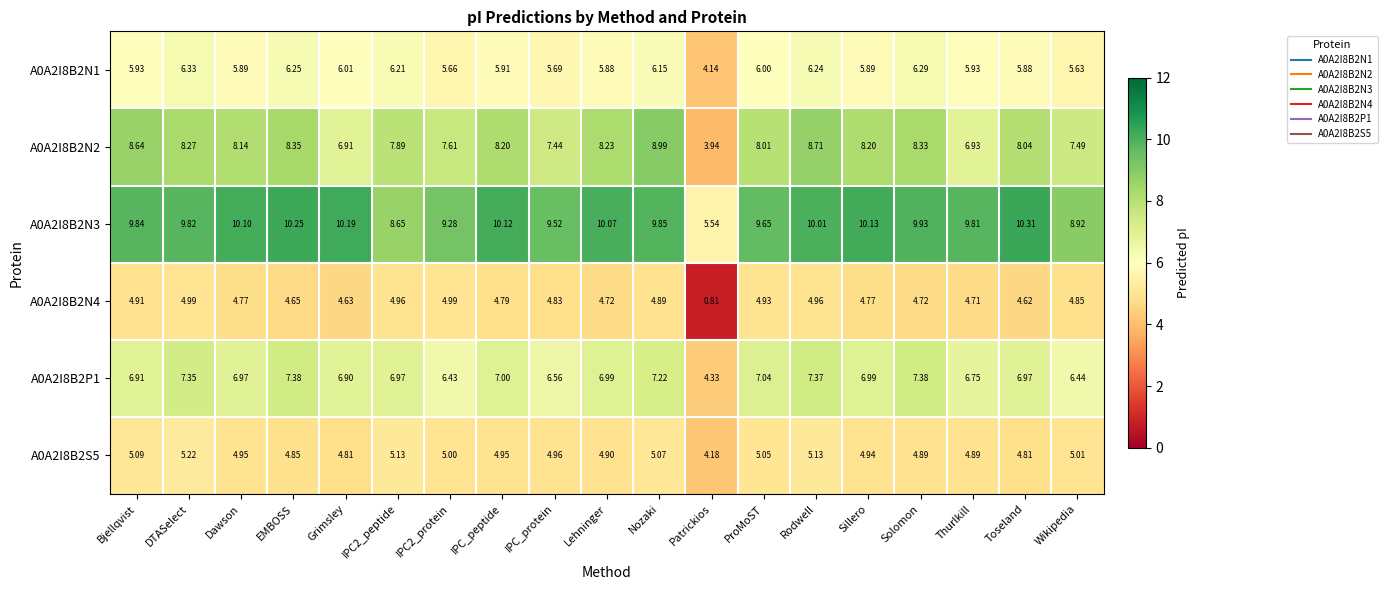

At which label is A0A2I8B2N2 closest to 6?

Grimsley